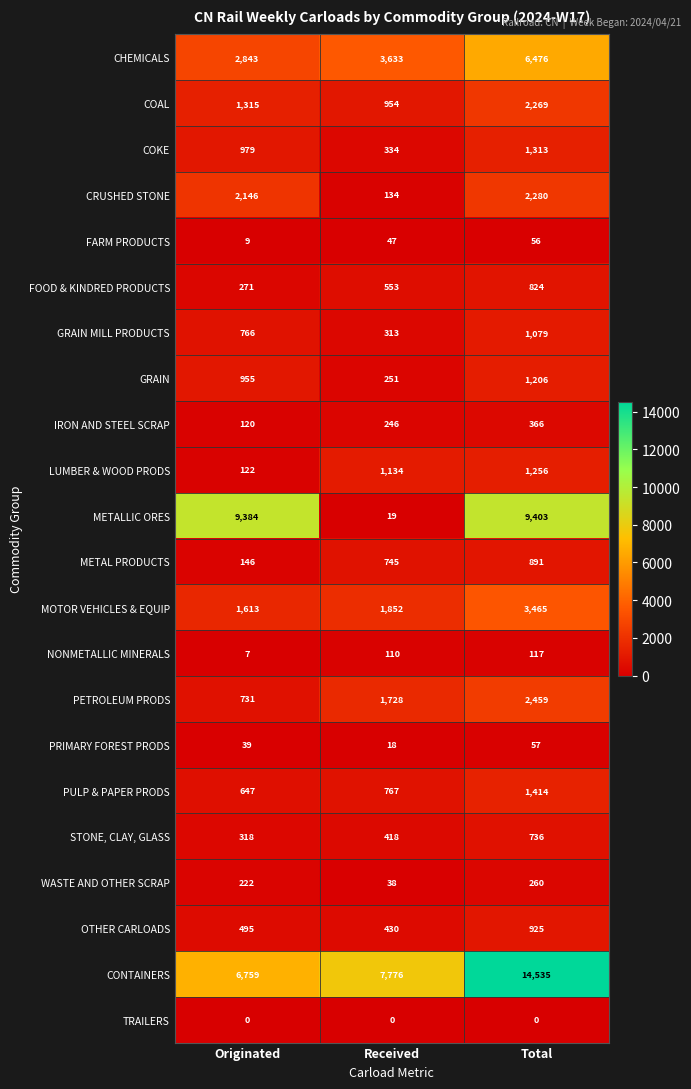

Is it true that CONTAINERS equals 21369 at Total?

False